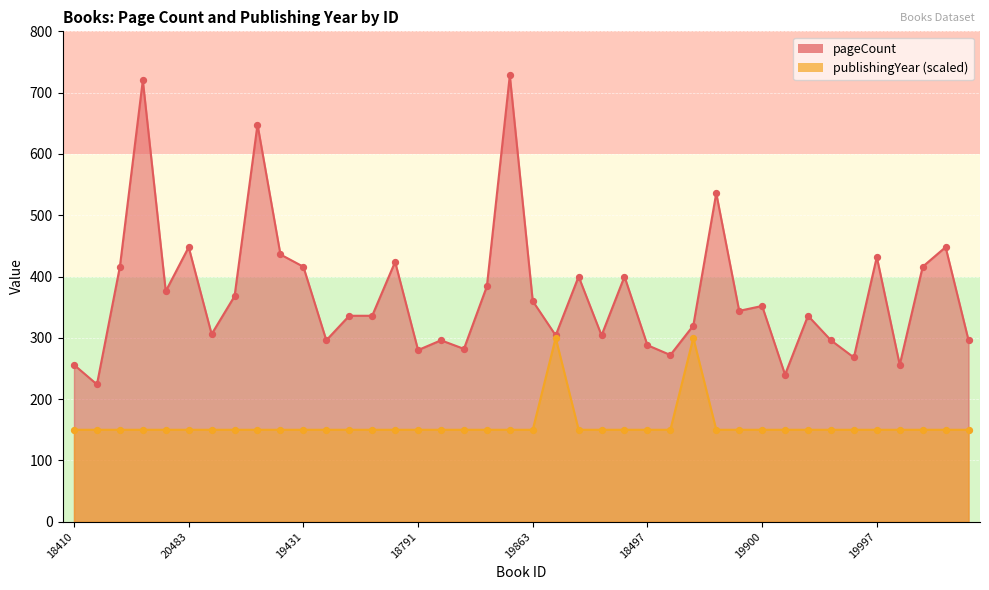

Is the value of pageCount at 20043 greater than the value of publishingYear at 20283?

Yes